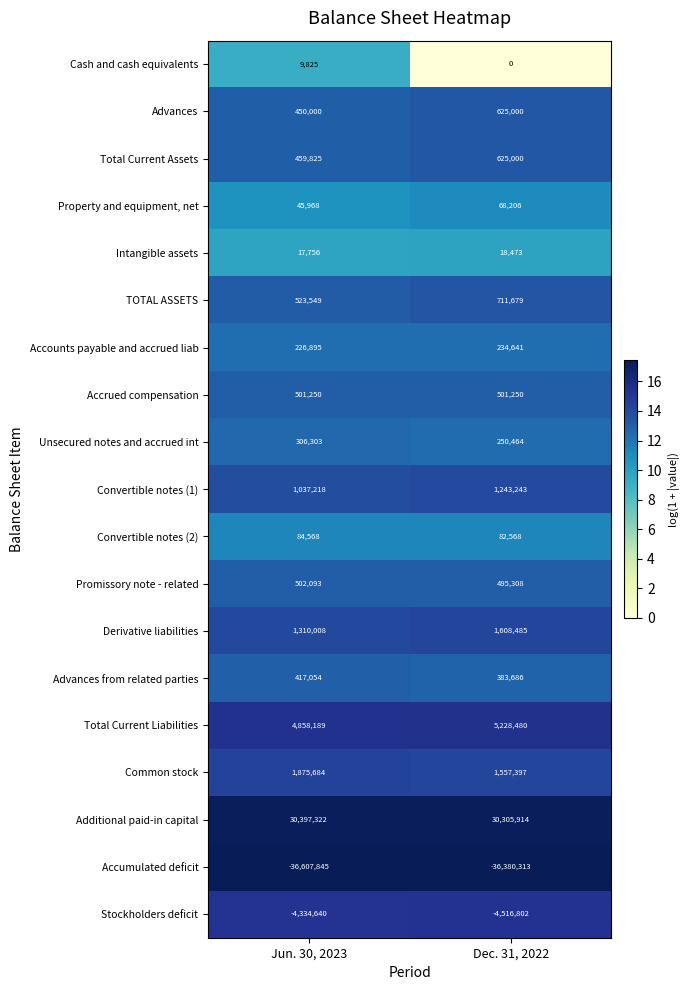

Count the number of data series in this chart.

19